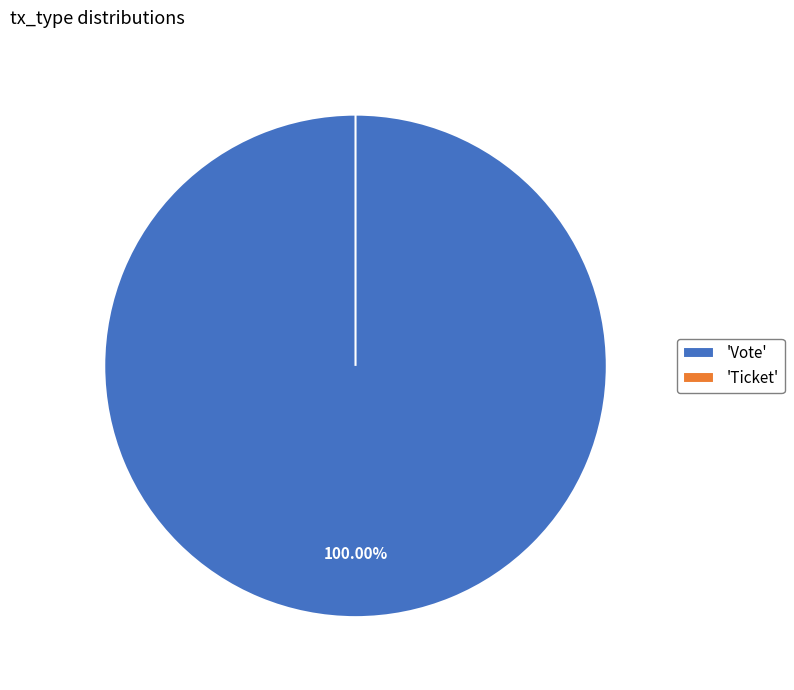

Which slice is the smallest?

Ticket